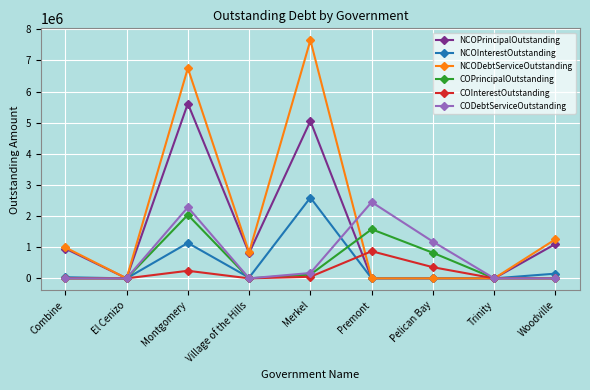

Is it true that COInterestOutstanding equals 243536.0 at Montgomery?

True